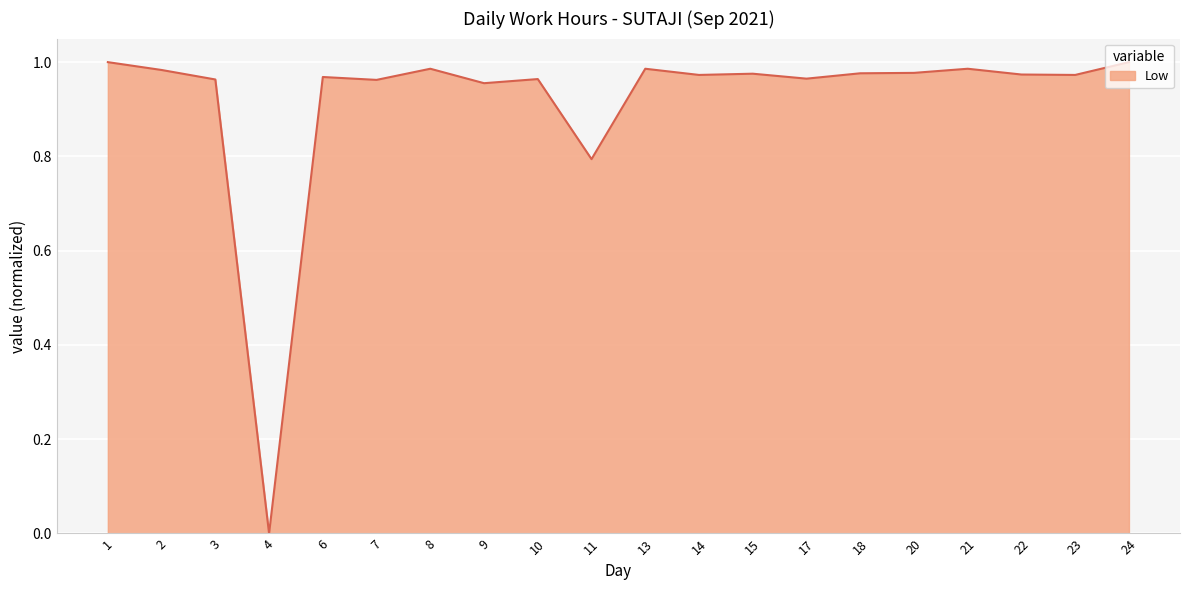

Which category has the lowest value across all series?

4